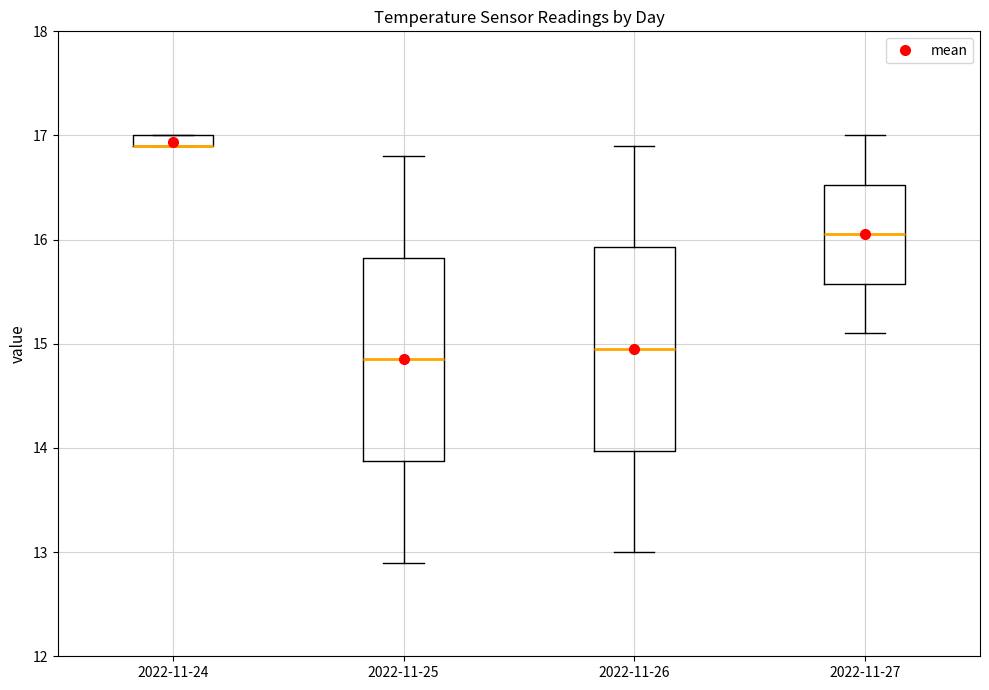

Where is the upper edge of the box for 2022-11-24 on the y-axis? The values are not printed on the chart, so give them approximately, as read against the axis.

17.0